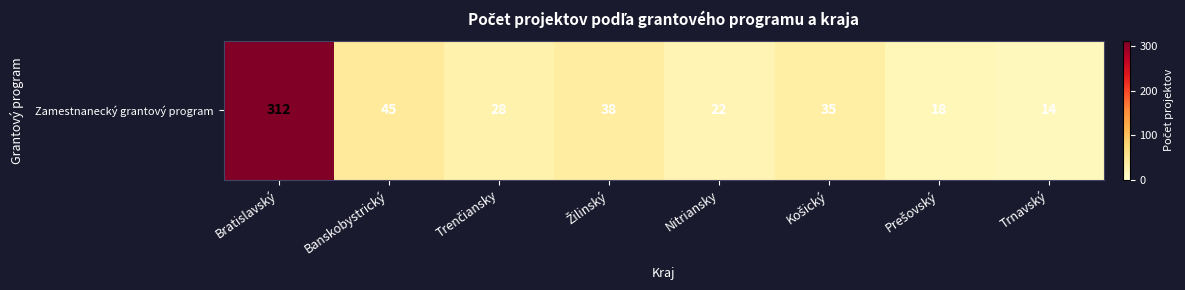

What is the change in value from Banskobystrický to Žilinský?

-7